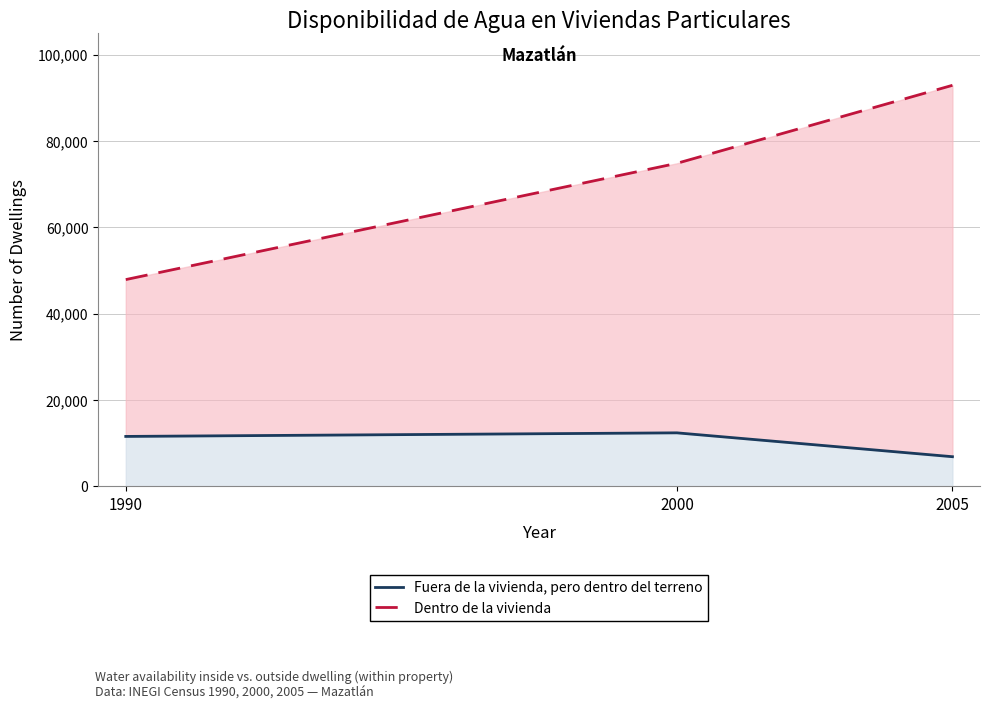

Reading right to left, extract all data points from this chart.

Fuera de la vivienda, pero dentro del terreno: 2005=6846	2000=12374	1990=11544
Dentro de la vivienda: 2005=92864	2000=74796	1990=47869